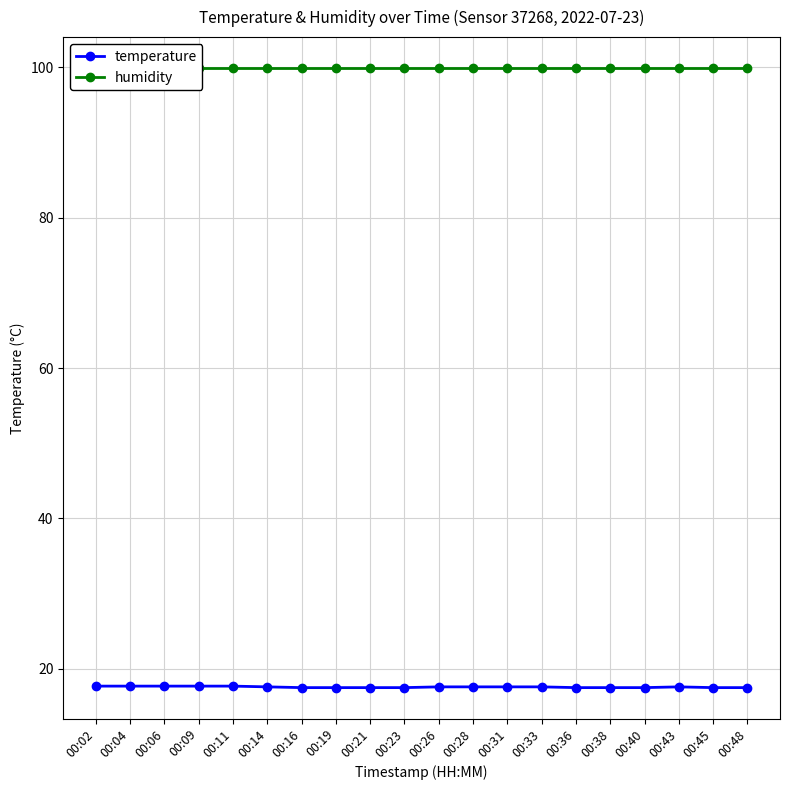

Which series has the largest total across all categories?

humidity